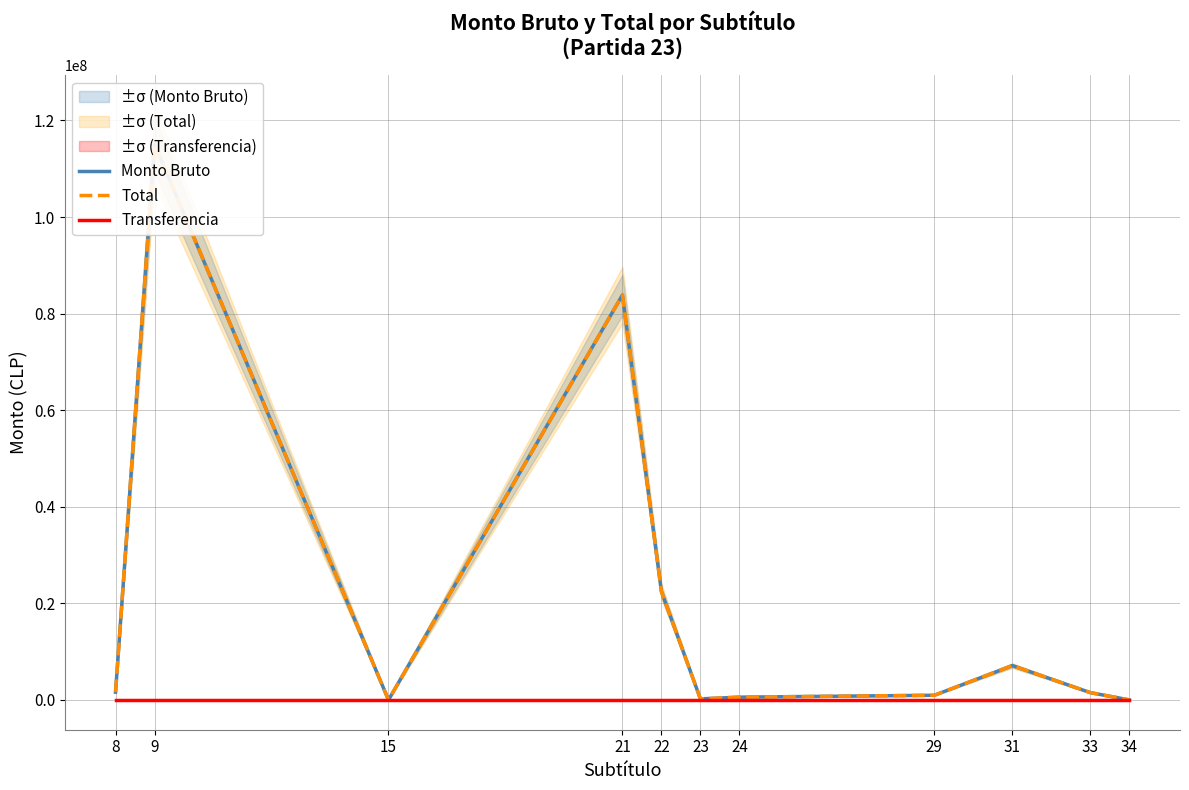

What is the sum of all Total values?

233465778